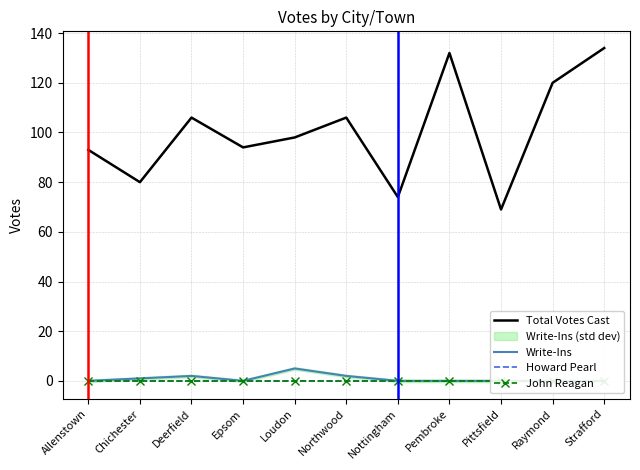

What is the greatest value displayed?

134